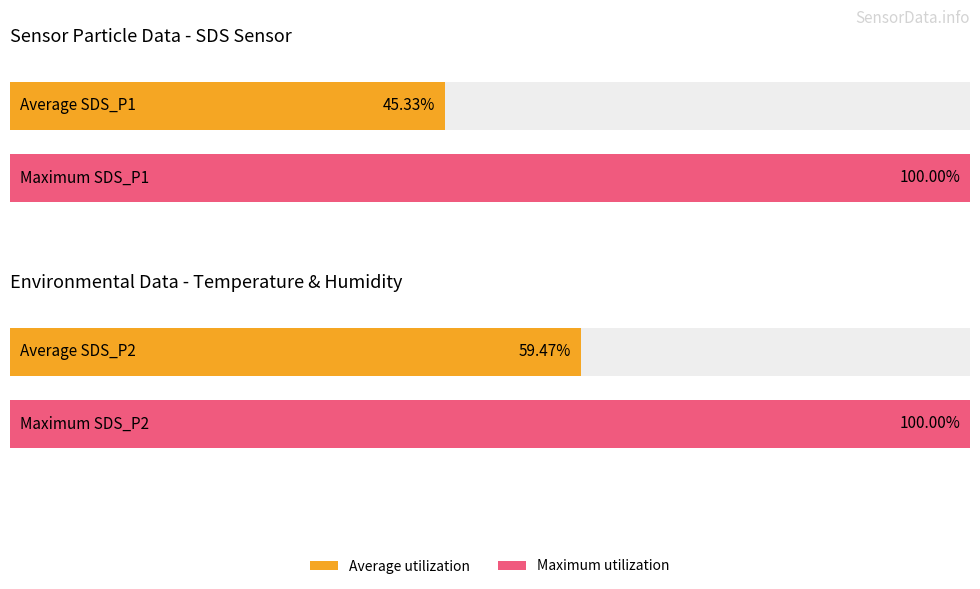

Which series has the widest spread of values?

SDS_P1